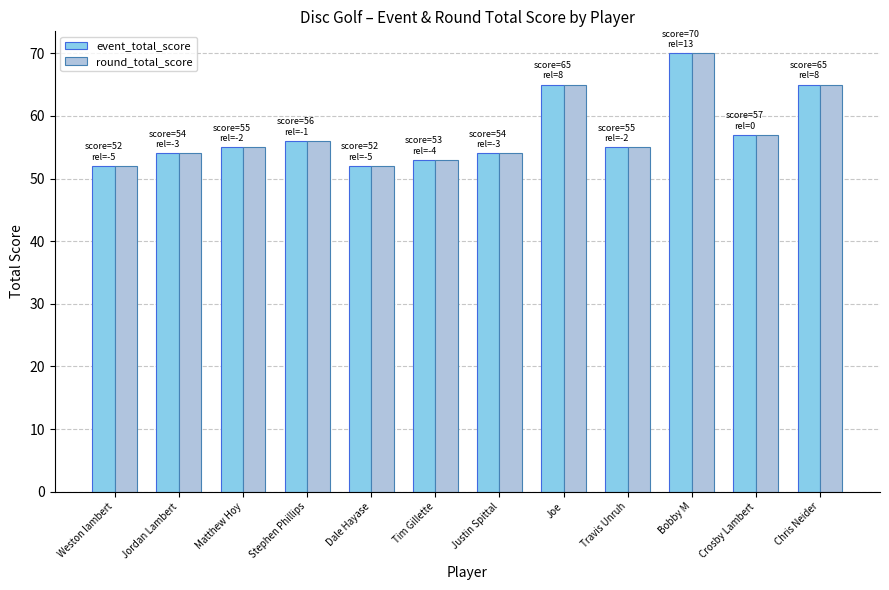

Reading right to left, list all the values displayed in this chart.

event_total_score: Chris Neider=65	Crosby Lambert=57	Bobby M=70	Travis Unruh=55	Joe=65	Justin Spittal=54	Tim Gillette=53	Dale Hayase=52	Stephen Phillips=56	Matthew Hoy=55	Jordan Lambert=54	Weston lambert=52
round_total_score: Chris Neider=65	Crosby Lambert=57	Bobby M=70	Travis Unruh=55	Joe=65	Justin Spittal=54	Tim Gillette=53	Dale Hayase=52	Stephen Phillips=56	Matthew Hoy=55	Jordan Lambert=54	Weston lambert=52